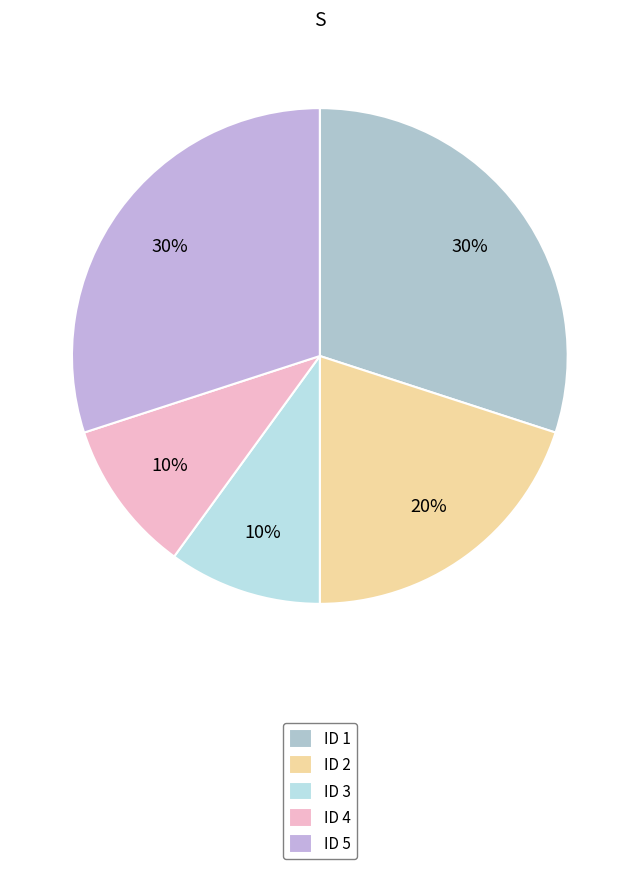

What is the ratio of the value at ID 1 to the value at ID 2?

1.5